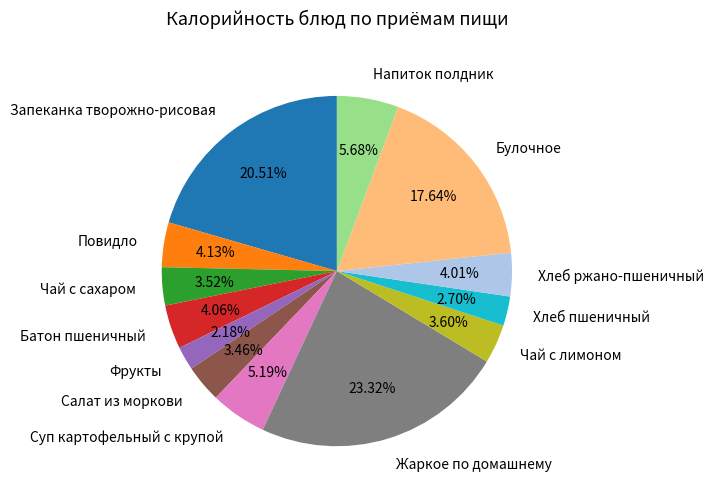

Does Батон пшеничный represent more than half of the total?

No